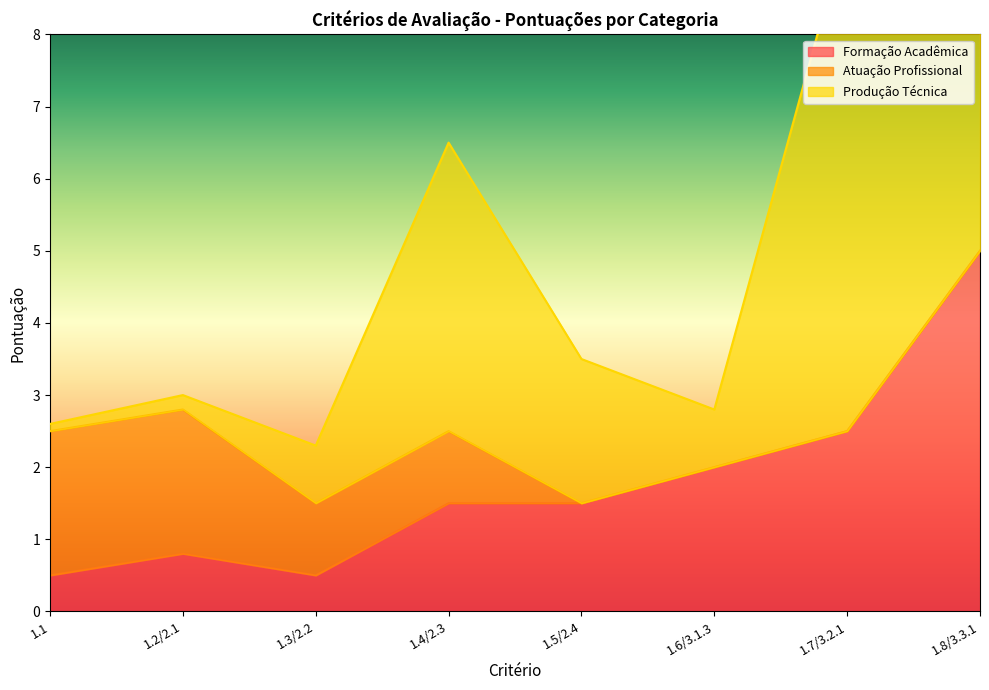

What is the approximate value of Formação Acadêmica at 1.3/2.2?

0.5